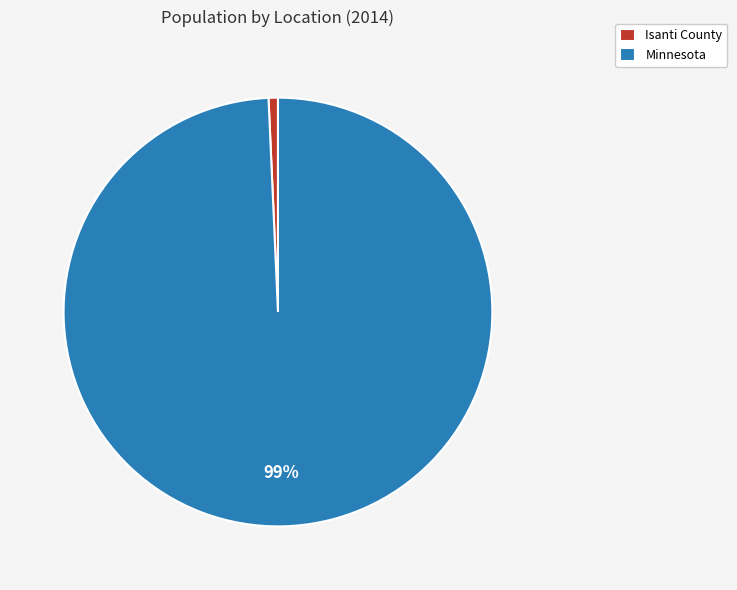

Which has a higher value, Isanti County or Minnesota?

Minnesota